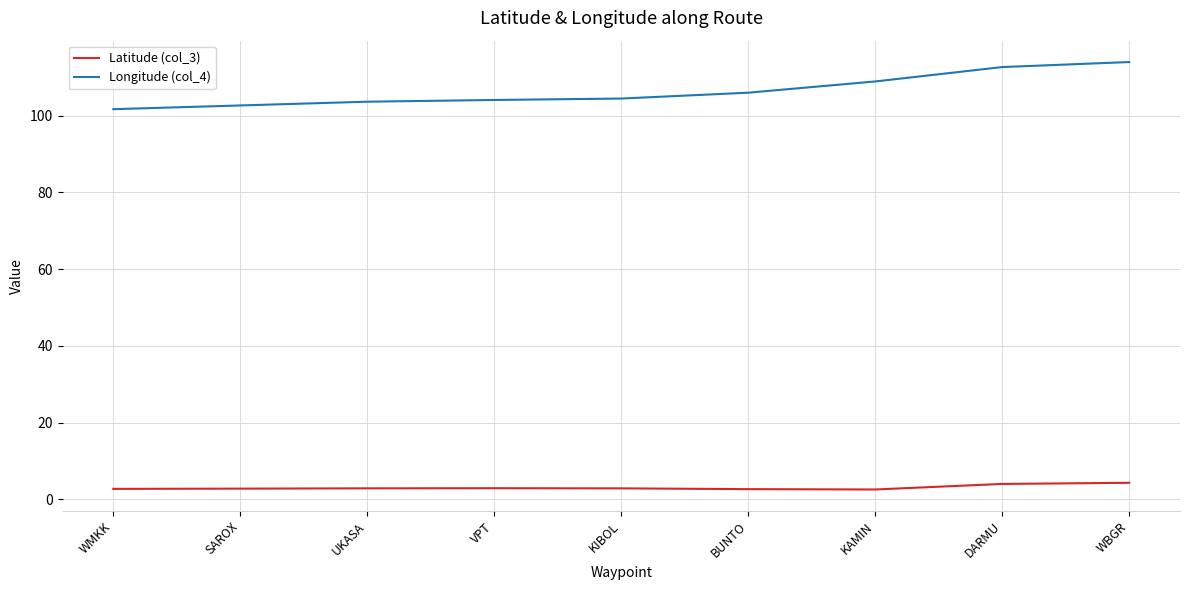

List the series in order of their peak value, highest first.

Longitude (col_4), Latitude (col_3)